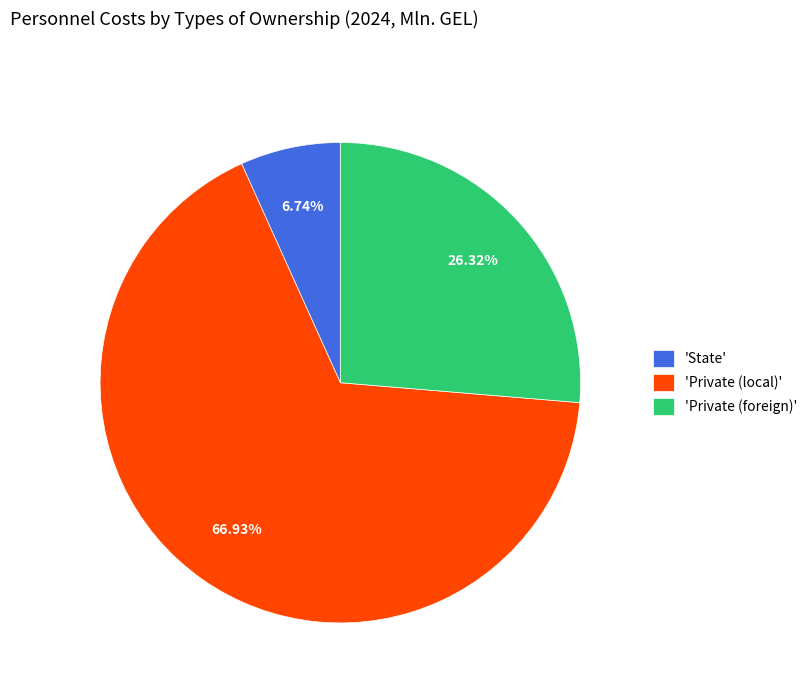

Count the number of slices in the pie.

3